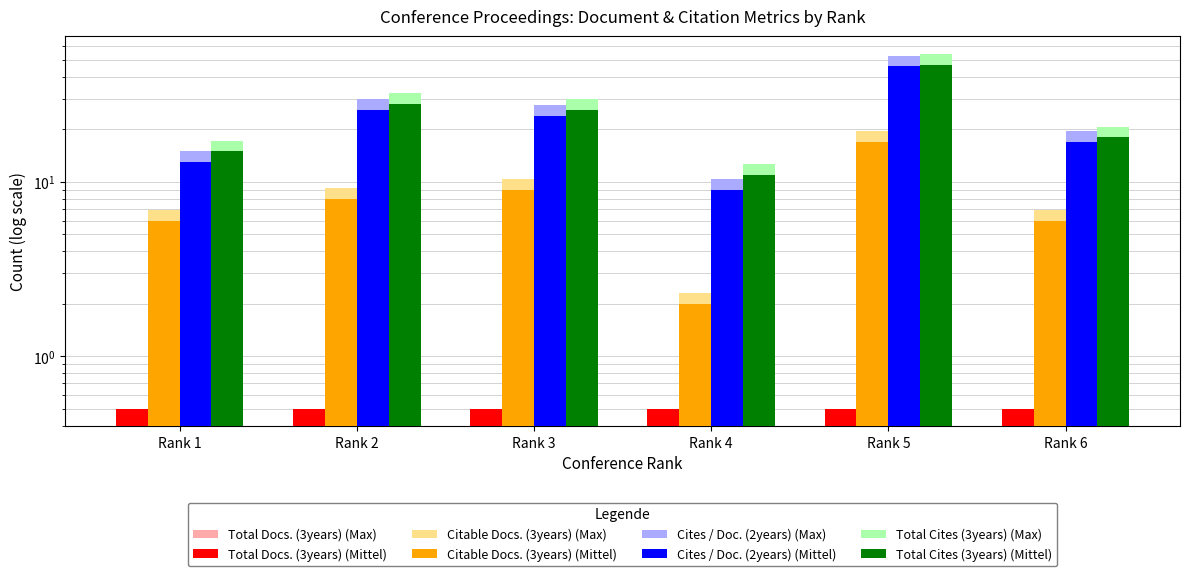

At Rank 1, list the series in order from largest to smallest.

Total Cites (3years), Cites / Doc. (2years), Citable Docs. (3years)